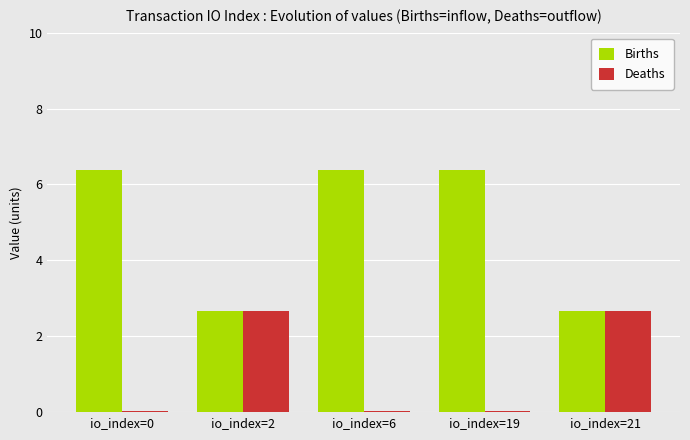

What is the maximum value shown in the chart?

6.4